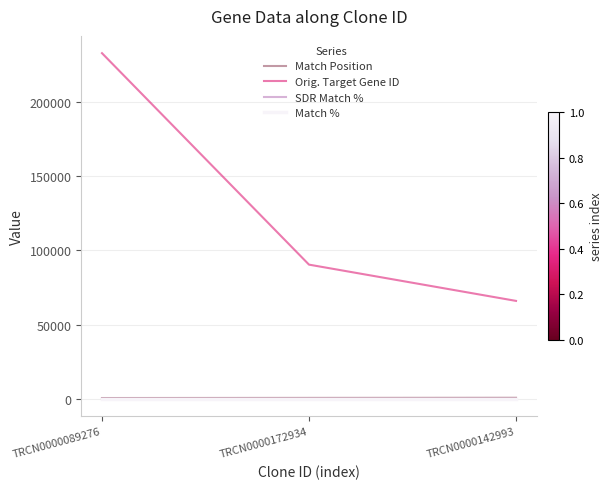

The value of Orig. Target Gene ID at TRCN0000172934 is 50398. True or false?

False